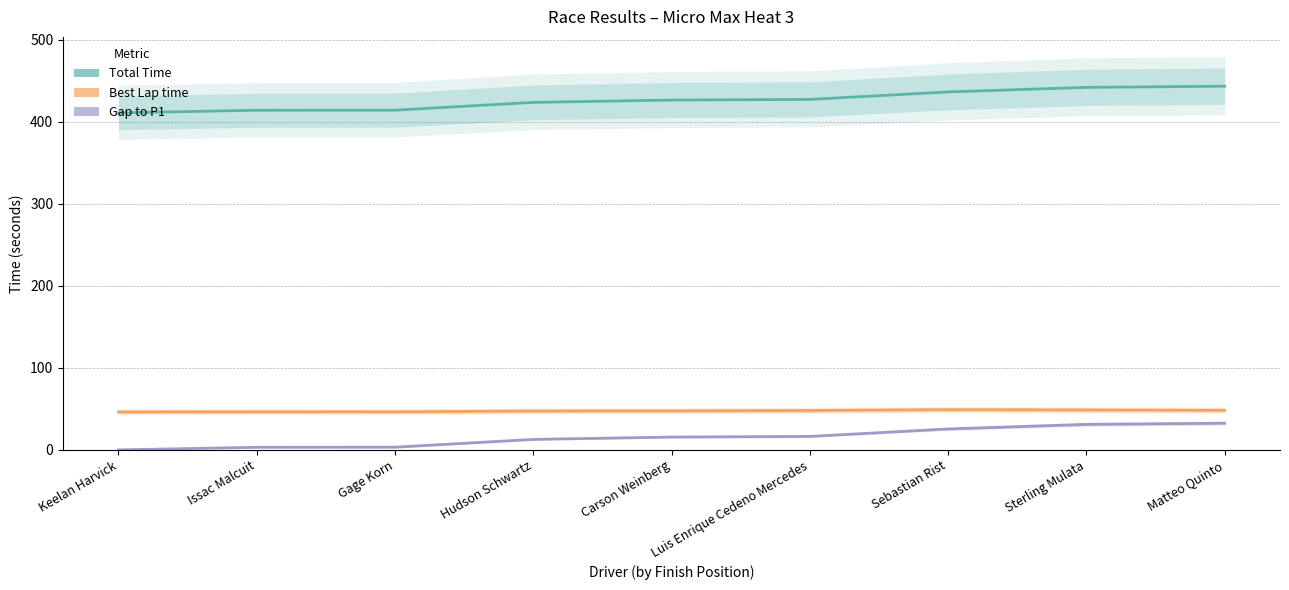

What is the average value of the Total Time series?

426.5